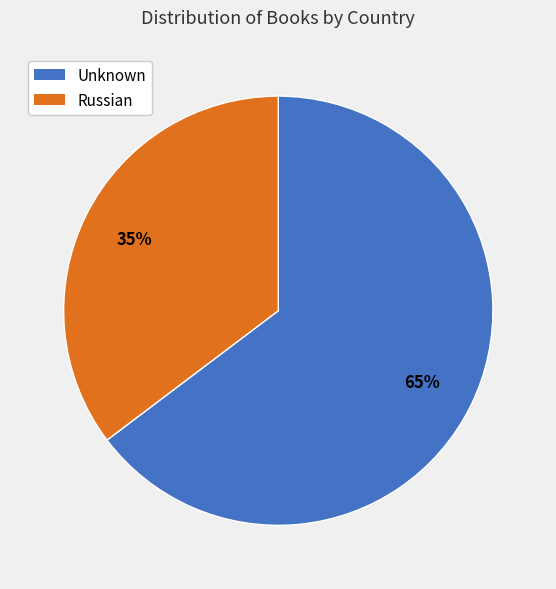

How many segments does this pie chart have?

2